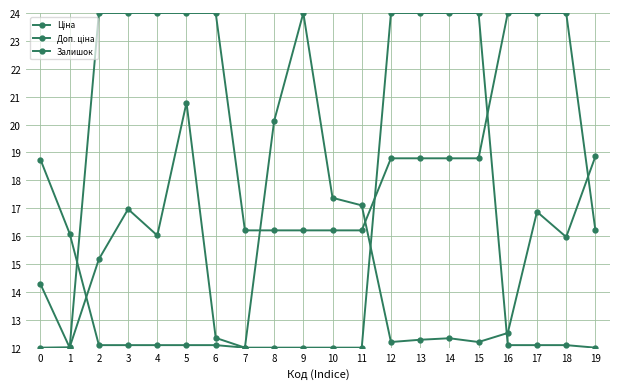

What is the spread (max minus min) of values at 8?

8.1